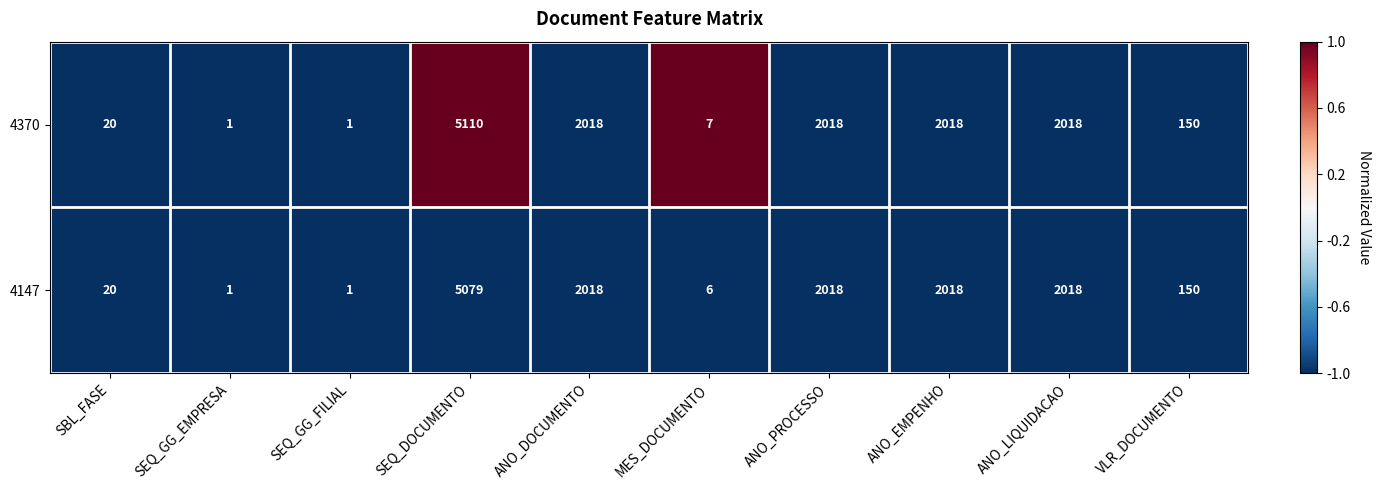

Read the 4147 value at ANO_PROCESSO, to the nearest 100.

2000